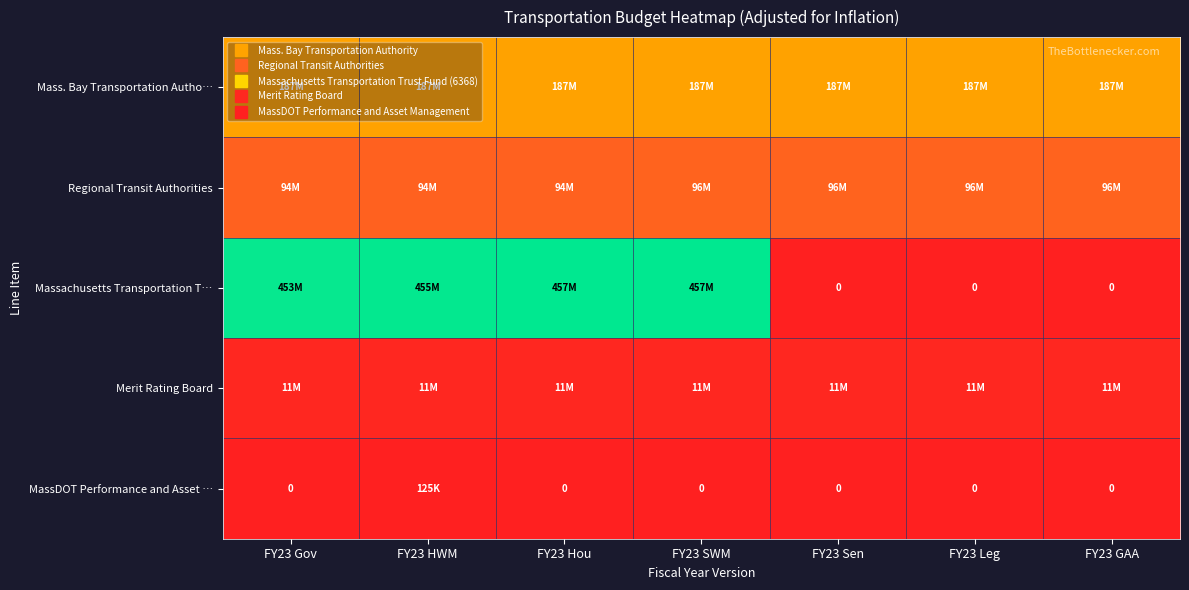

The Massachusetts Transportation T… series shows 0 at FY23 GAA. True or false?

True